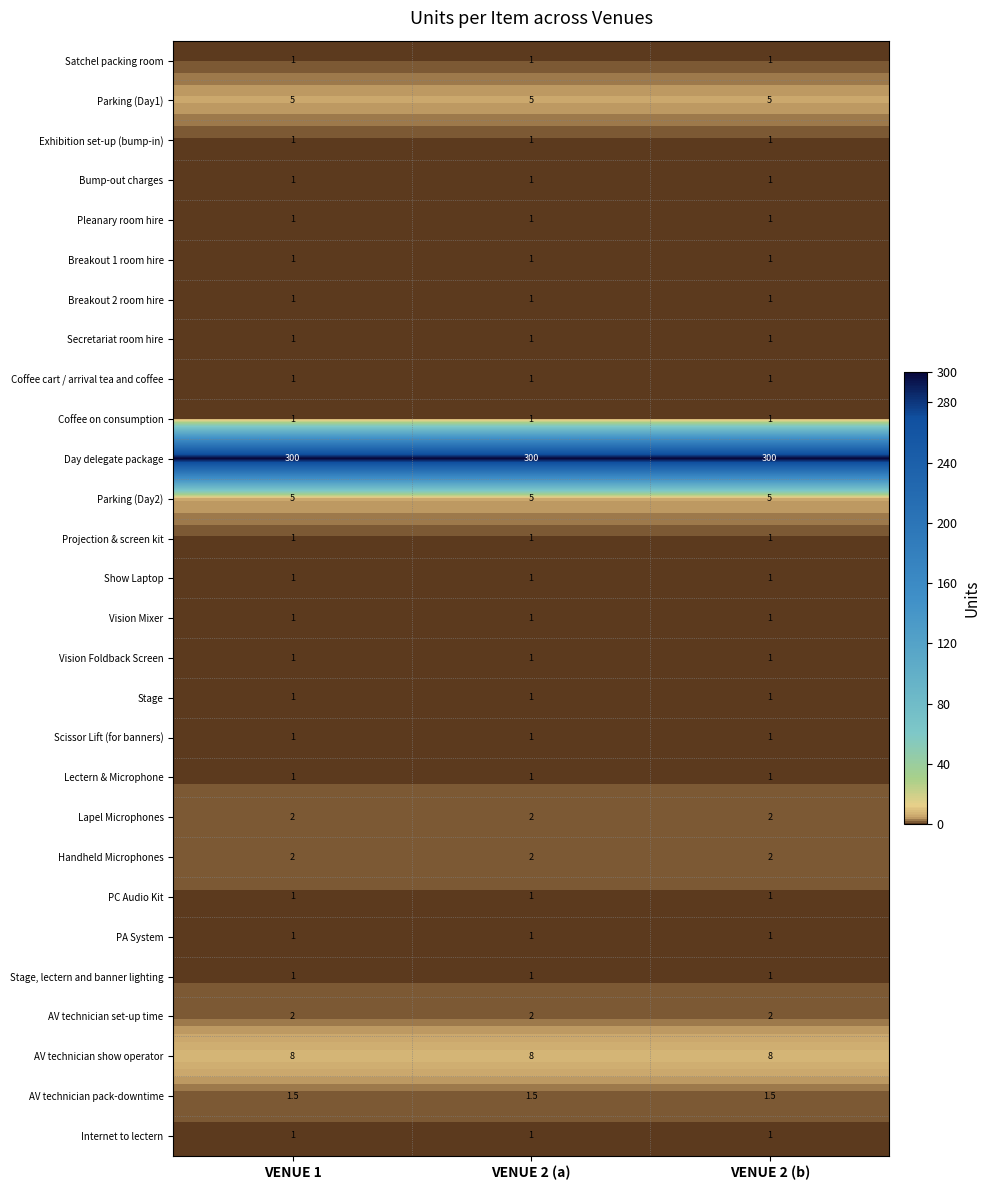

Which series has the largest total across all categories?

Day delegate package